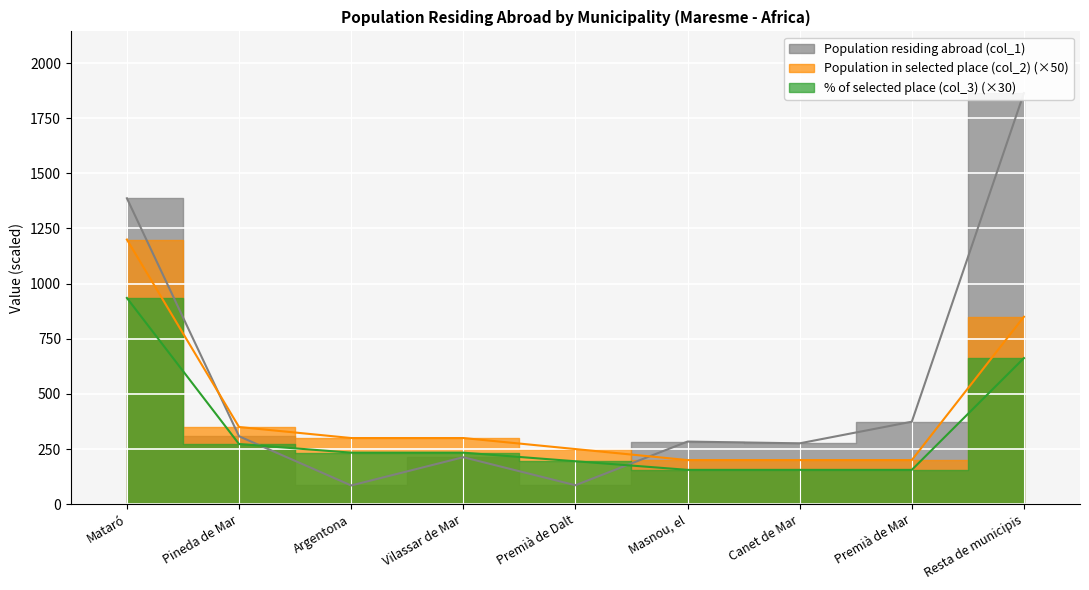

Which series has the largest total across all categories?

Population residing abroad (col_1)